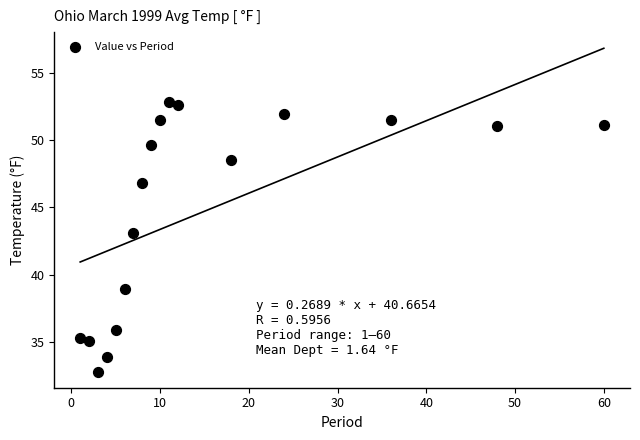

What is the range of X values (max minus min)?

59.0